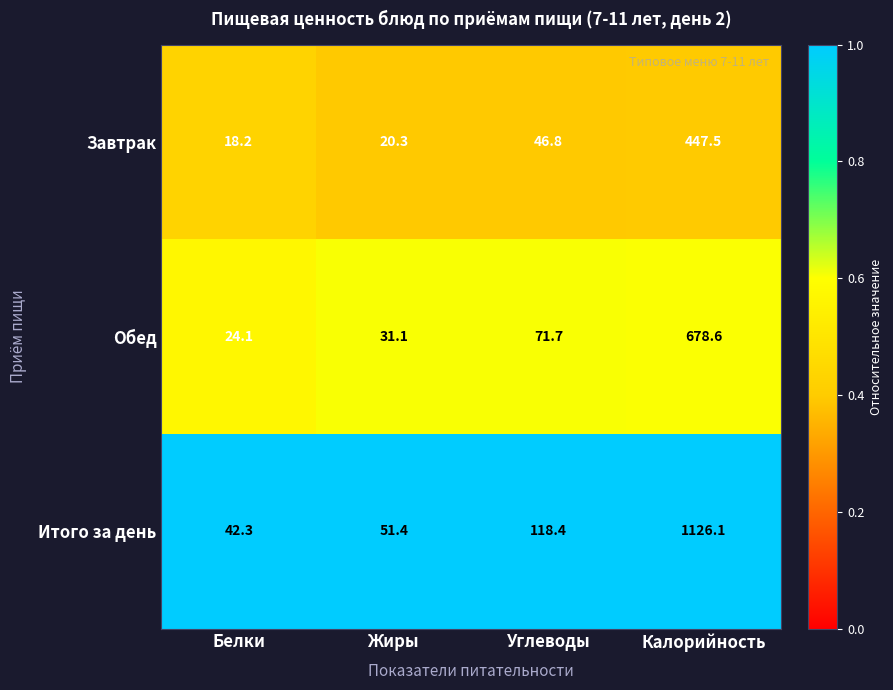

Between Жиры and Калорийность, which series saw the biggest shift?

Итого за день